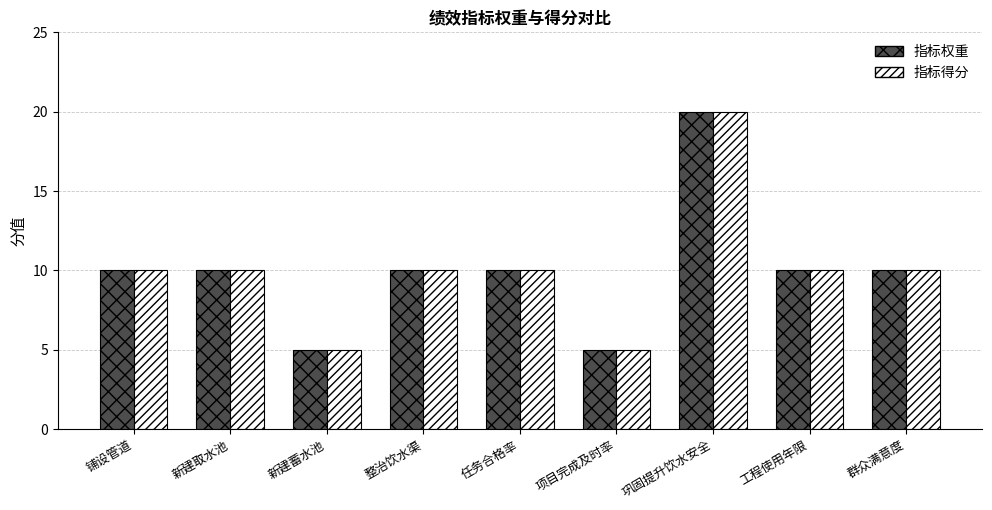

What is the smallest value displayed?

5